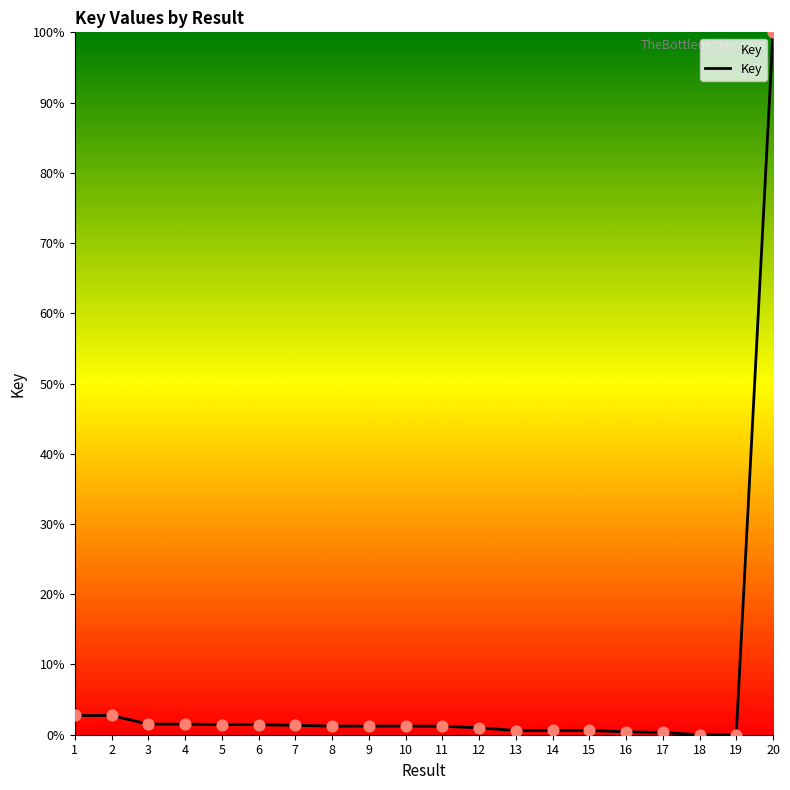

Between 4 and 14, which is larger?

4